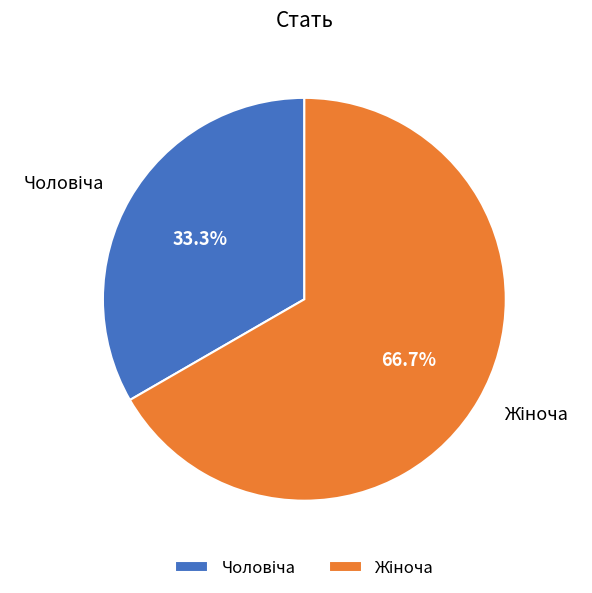

Does any single category account for the majority?

Yes